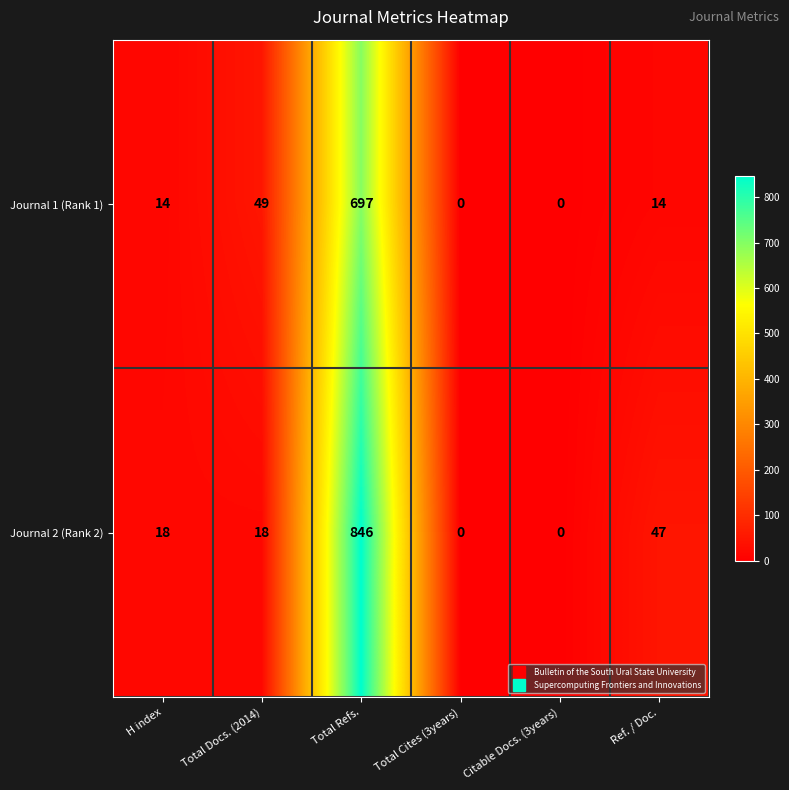

Rank the series at Total Docs. (2014) from highest to lowest value.

Journal 1 (Rank 1), Journal 2 (Rank 2)